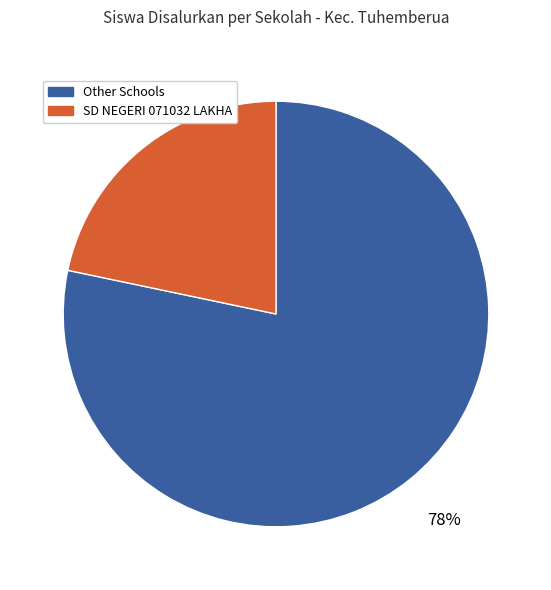

To the nearest percent, what is the average slice percentage?

50%